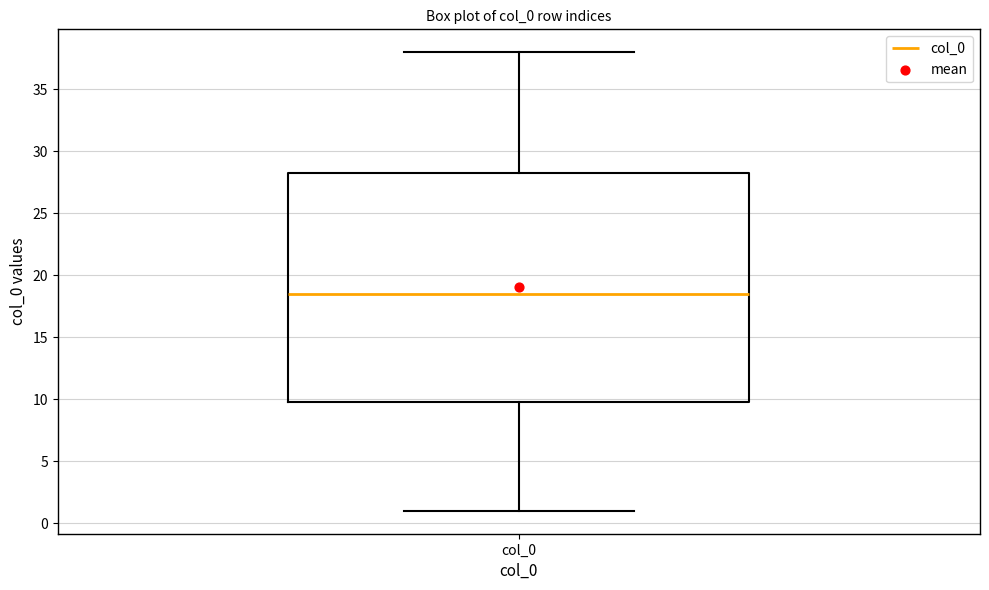

Where does the upper whisker of the box for col_0 end on the y-axis? The values are not printed on the chart, so give them approximately, as read against the axis.

38.0